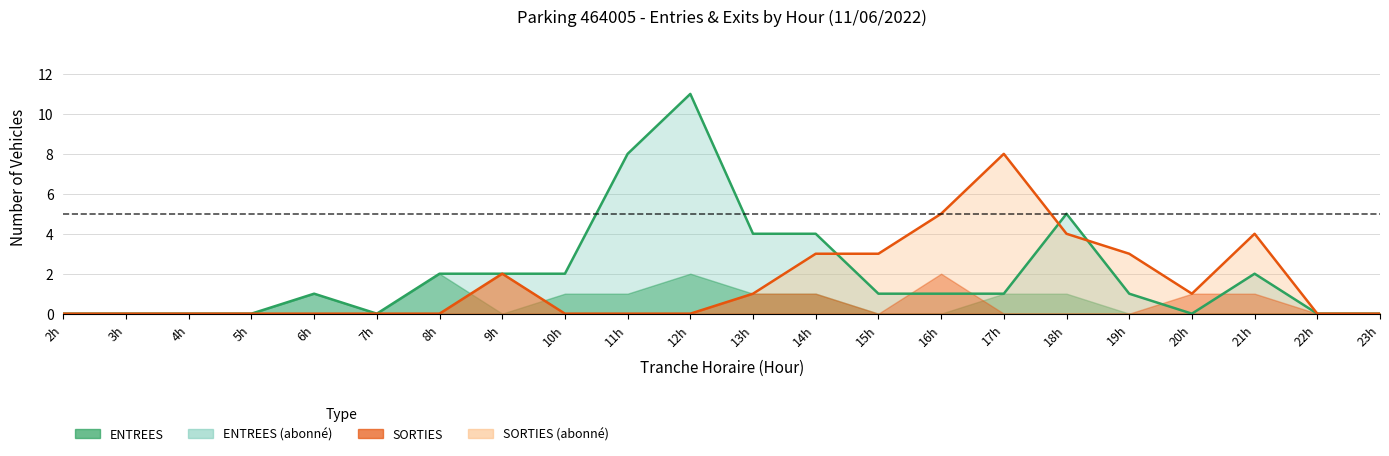

Is it true that ENTREES_NB_ABONNE equals 1 at 22?

False